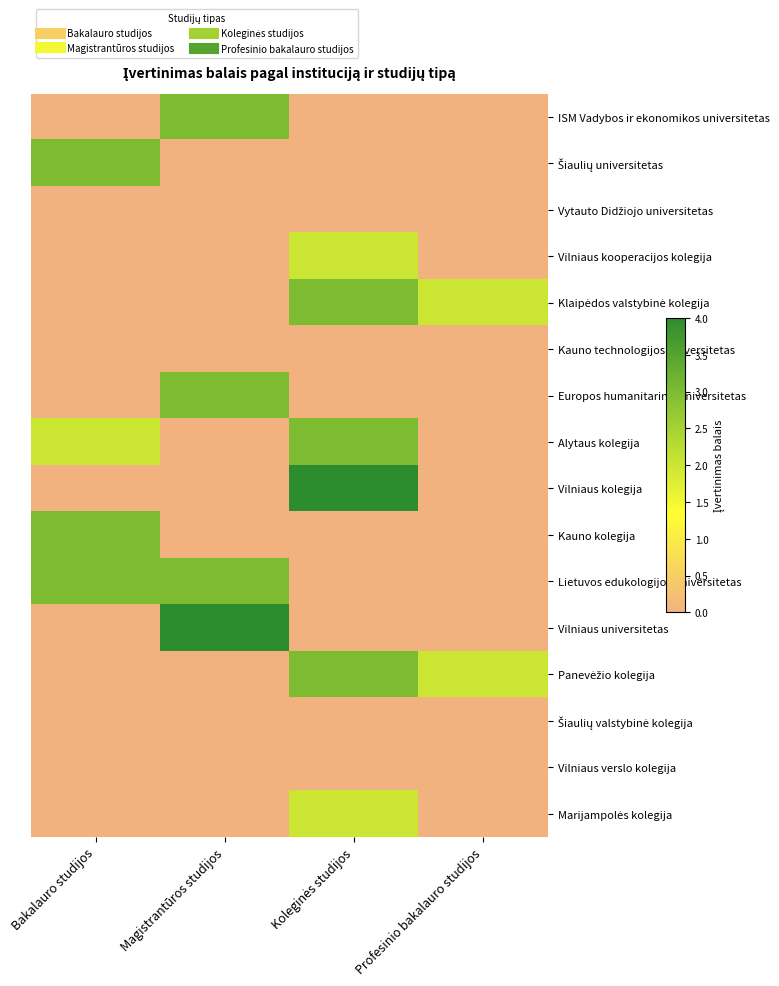

Which series has the largest total across all categories?

Lietuvos edukologijos universitetas